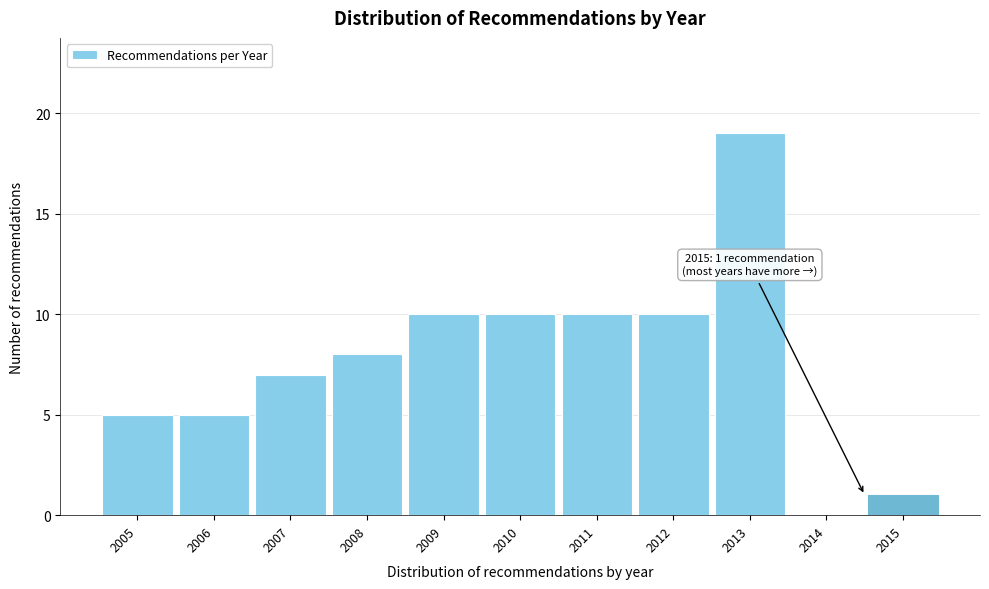

Reading left to right, transcribe all the data shown in this chart.

2005=5	2006=5	2007=7	2008=8	2009=10	2010=10	2011=10	2012=10	2013=19	2014=0	2015=1